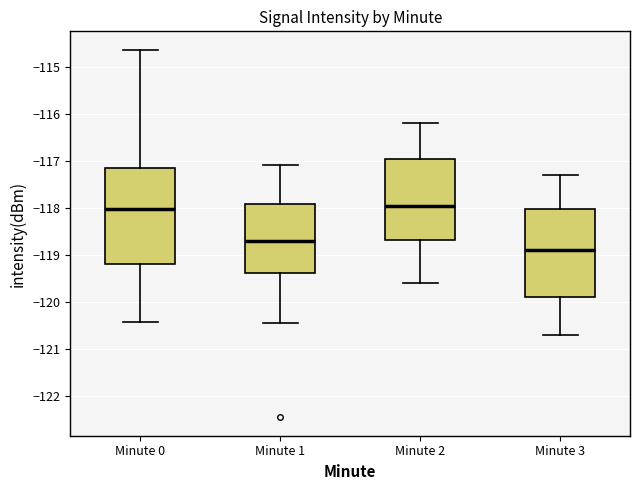

Reading left to right, transcribe this box plot: for each box, give where its median line is, the range the box spans, and where its two whiskers end, as read against the y-axis. The values are not printed on the chart, so give them approximately, as read against the axis.

Minute 0: median -118.0, box -119.2 to -117.1, whiskers -120.4 to -114.6
Minute 1: median -118.7, box -119.4 to -117.9, whiskers -120.4 to -117.1
Minute 2: median -117.9, box -118.7 to -116.9, whiskers -119.6 to -116.2
Minute 3: median -118.9, box -119.9 to -118.0, whiskers -120.7 to -117.3